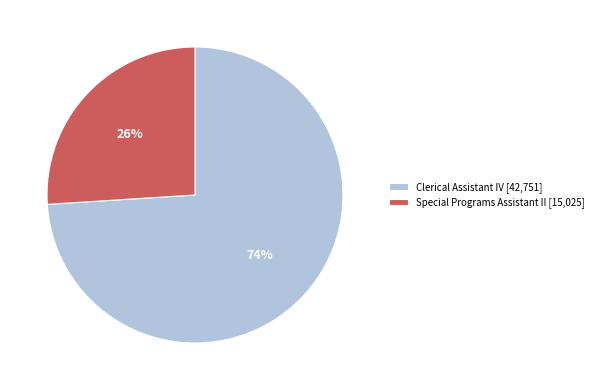

Rank the categories by value from lowest to highest.

Special Programs Assistant II, Clerical Assistant IV